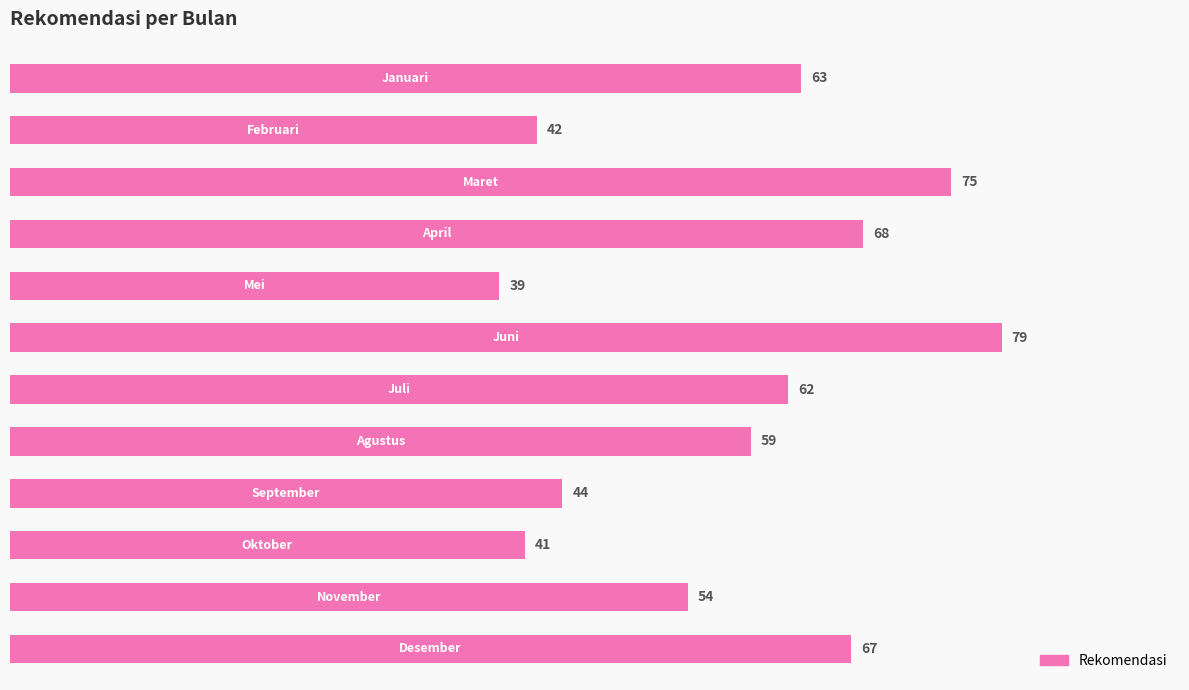

Are the bars horizontal?

Yes